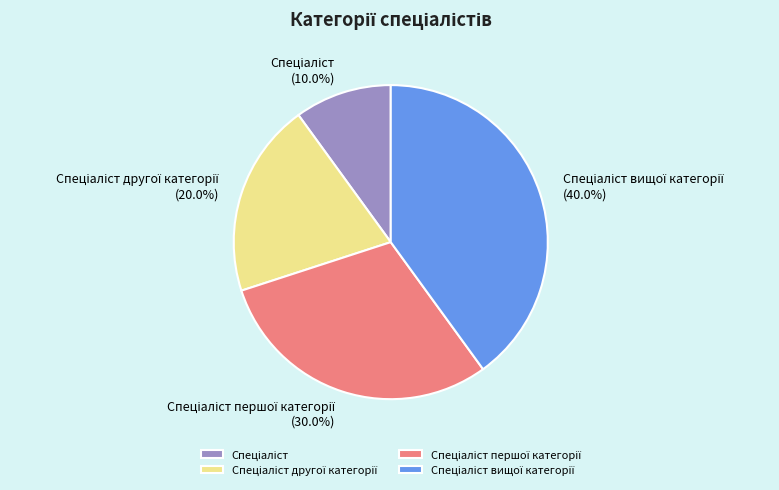

Does any single category account for the majority?

No